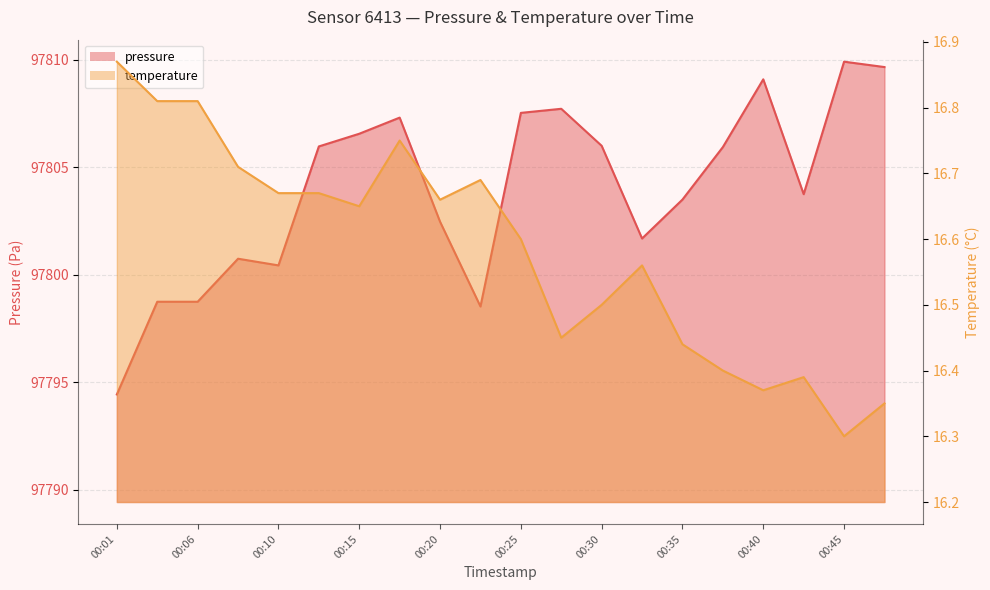

True or false: temperature has more than 1 points higher than both neighbors.

True